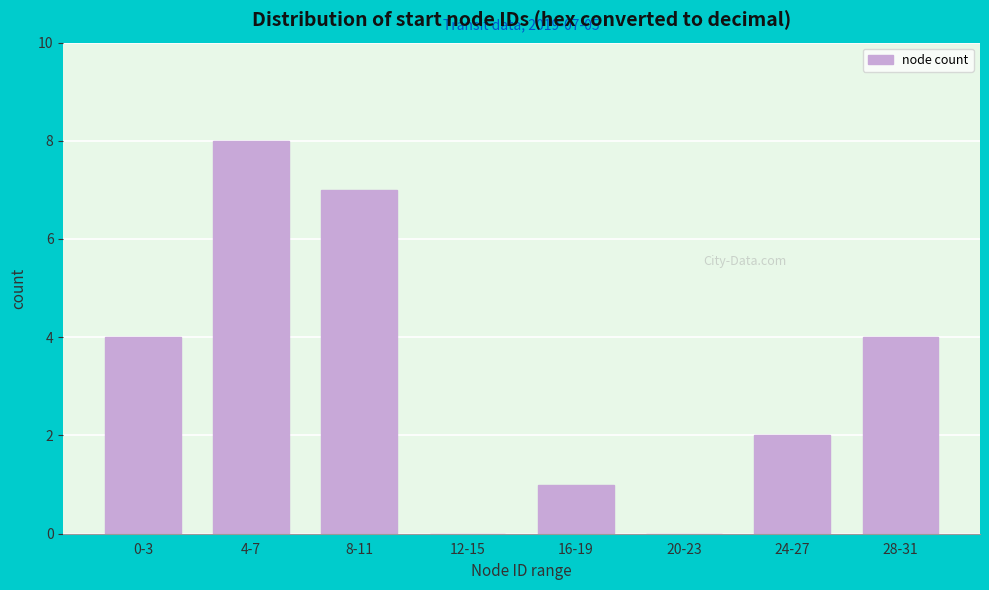

Reading left to right, extract all data points from this chart.

0-3=4	4-7=8	8-11=7	12-15=0	16-19=1	20-23=0	24-27=2	28-31=4